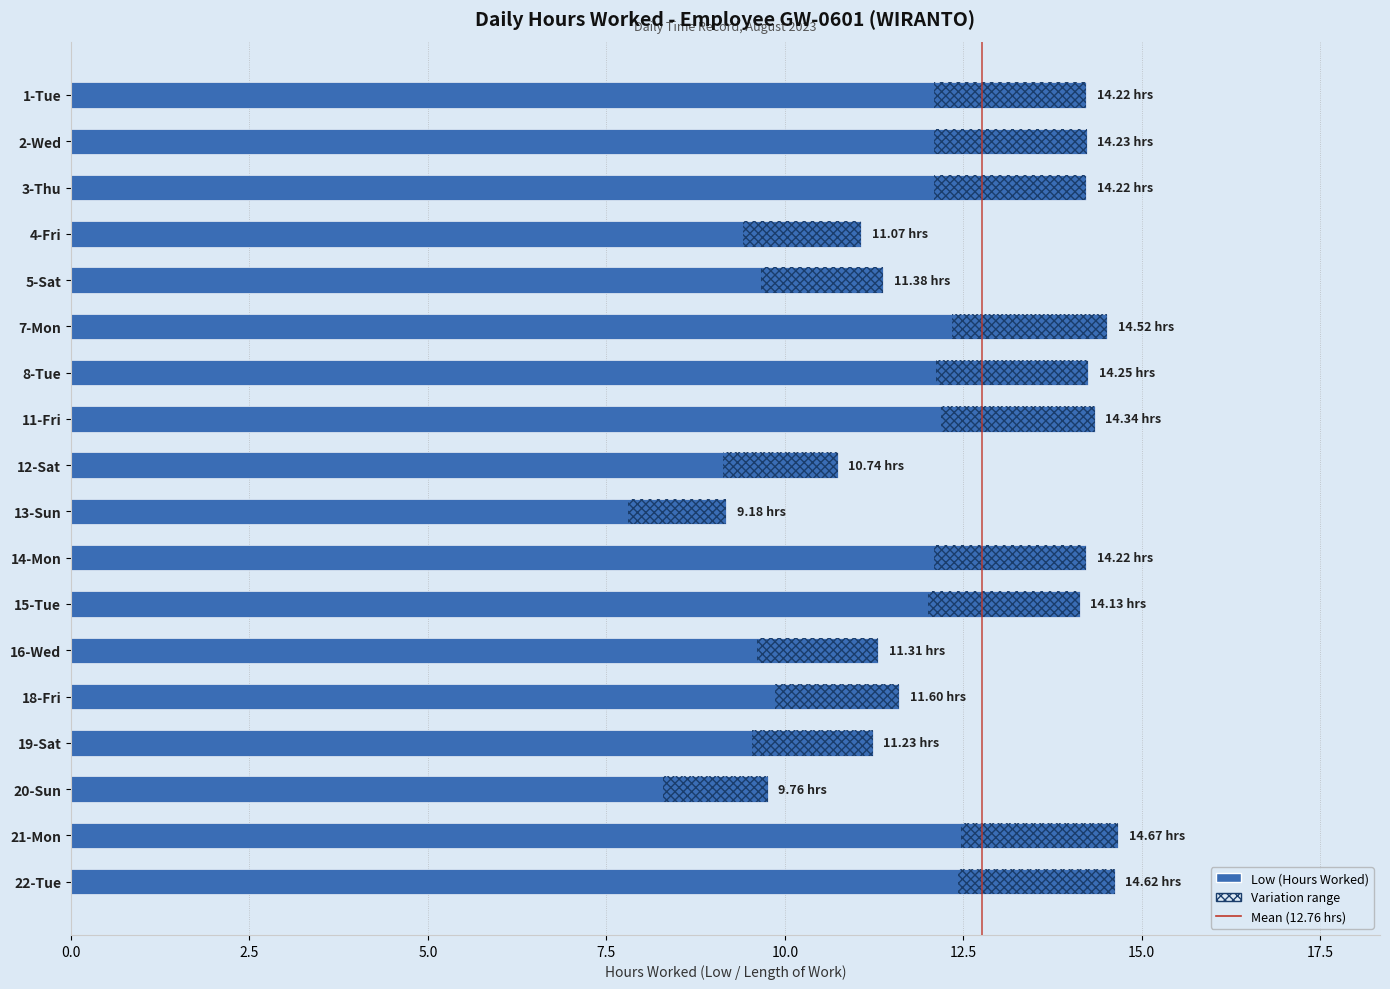

What is the difference between the values at 2-Wed and 19-Sat?

3.0